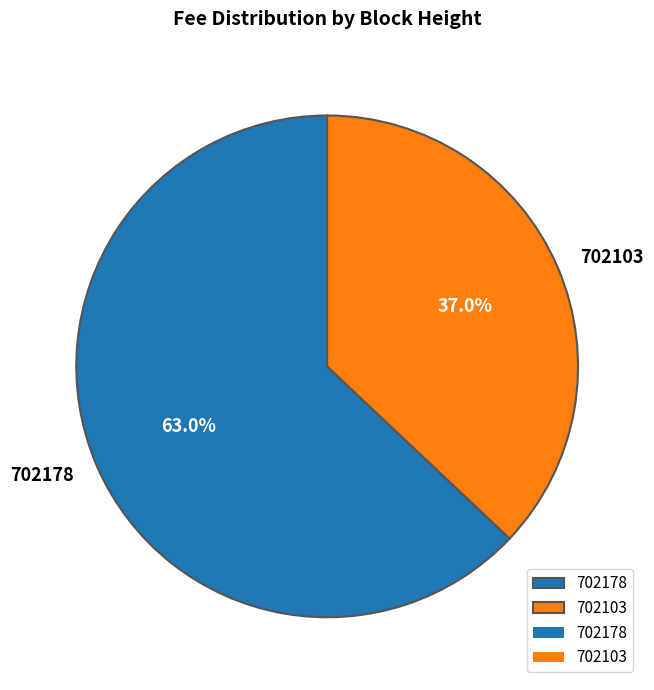

Is there any slice that represents more than half of the pie?

Yes